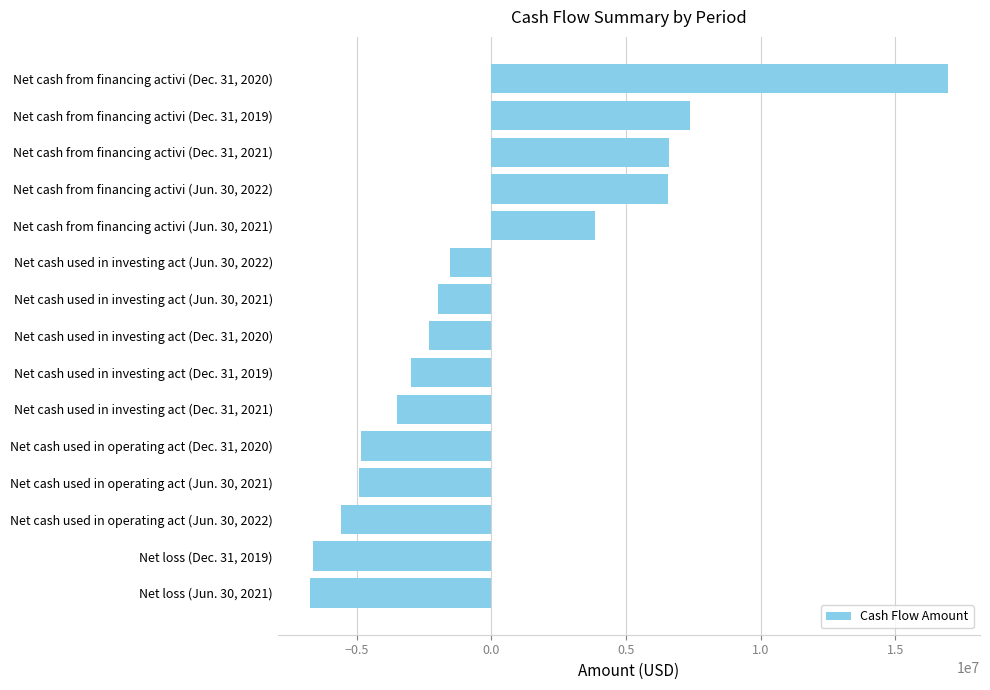

The value at Net loss (Jun. 30, 2021) is -6754579. True or false?

True